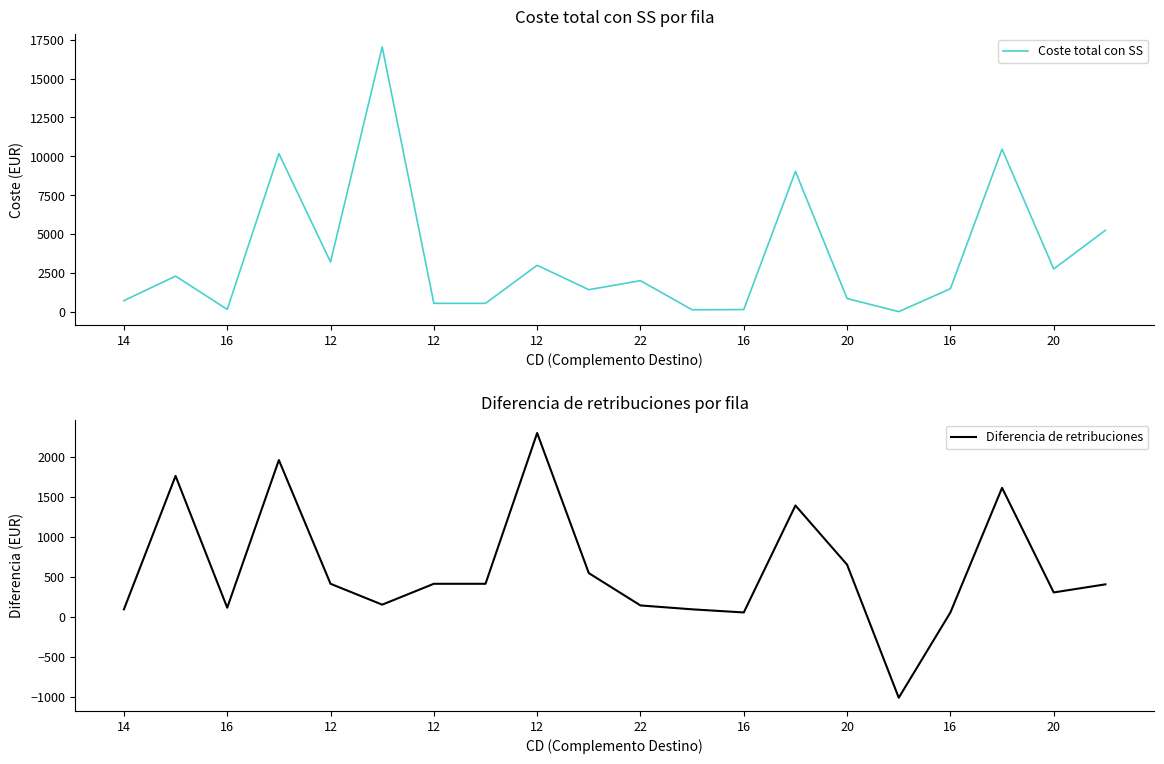

What is the sum of all Diferencia de retribuciones values?

11804.8